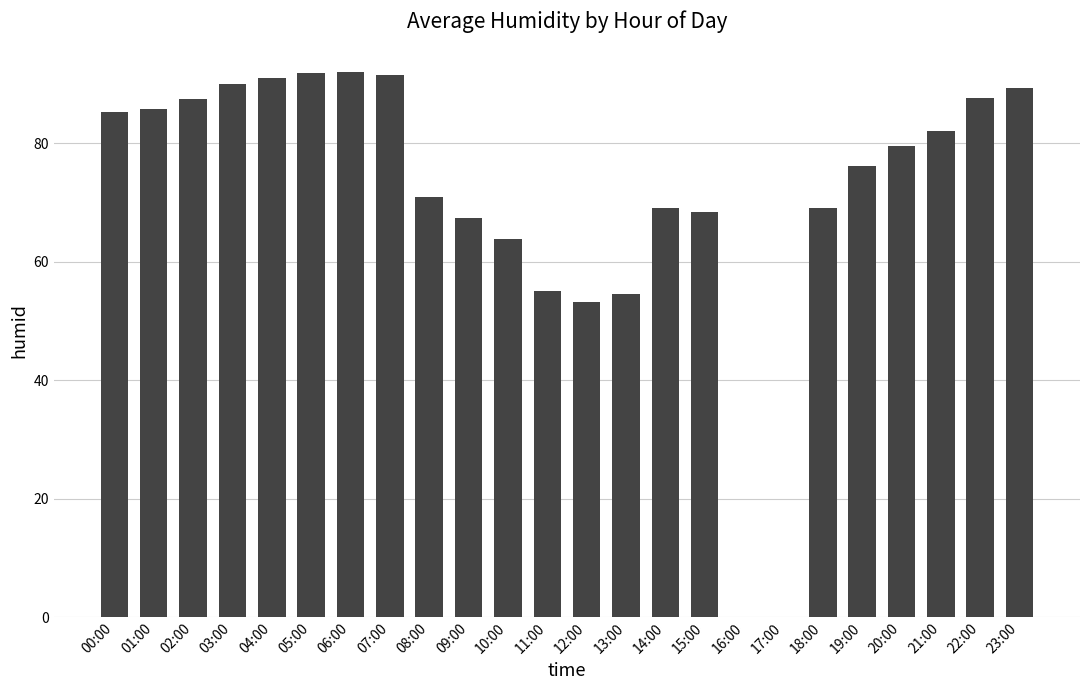

Count the number of values greater than 79.

12